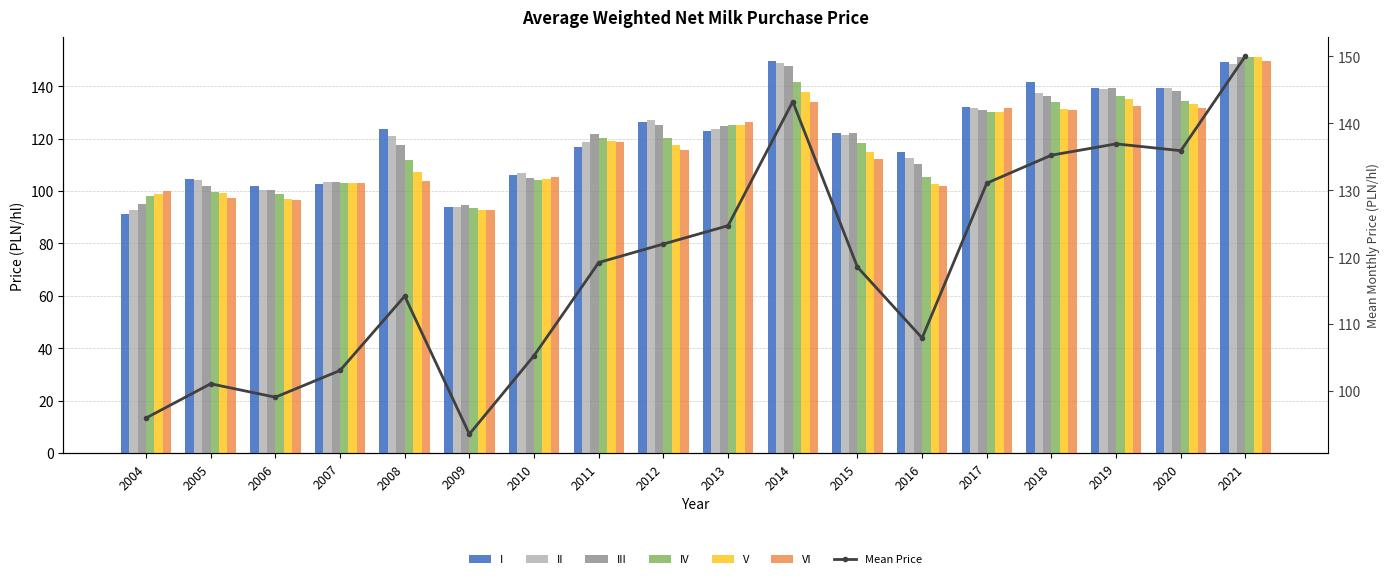

How many groups of bars are there?

18